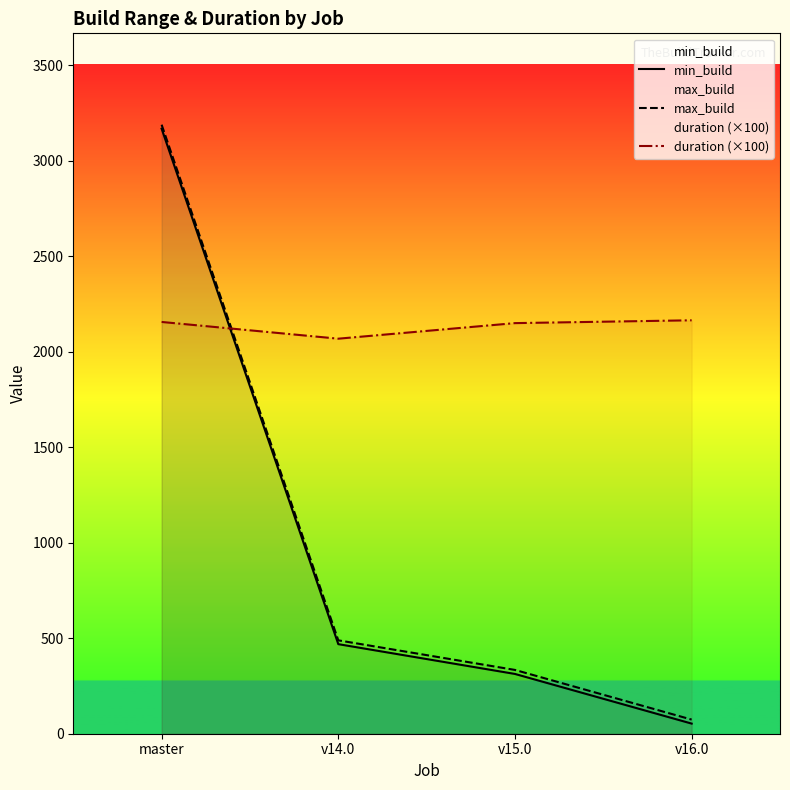

Which has a higher value, v14.0 or v16.0?

v14.0